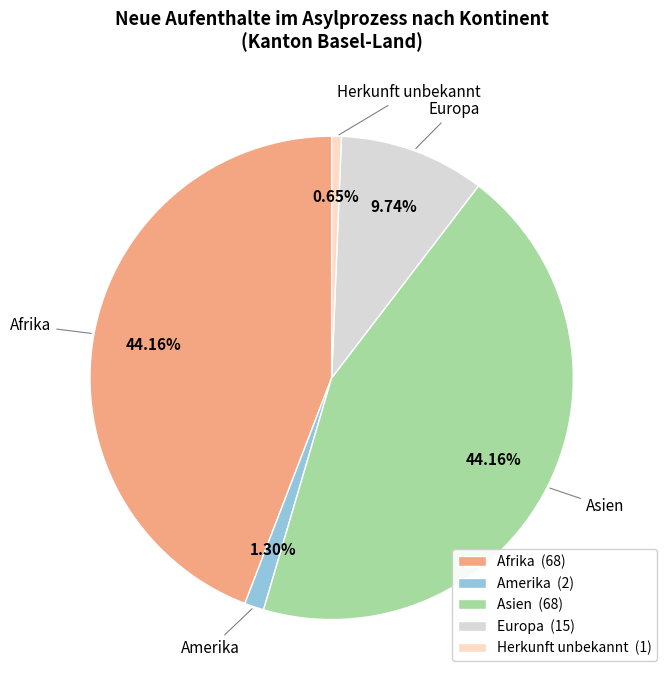

Combined, do Asien (68) and Herkunft unbekannt (1) account for over 50%?

No